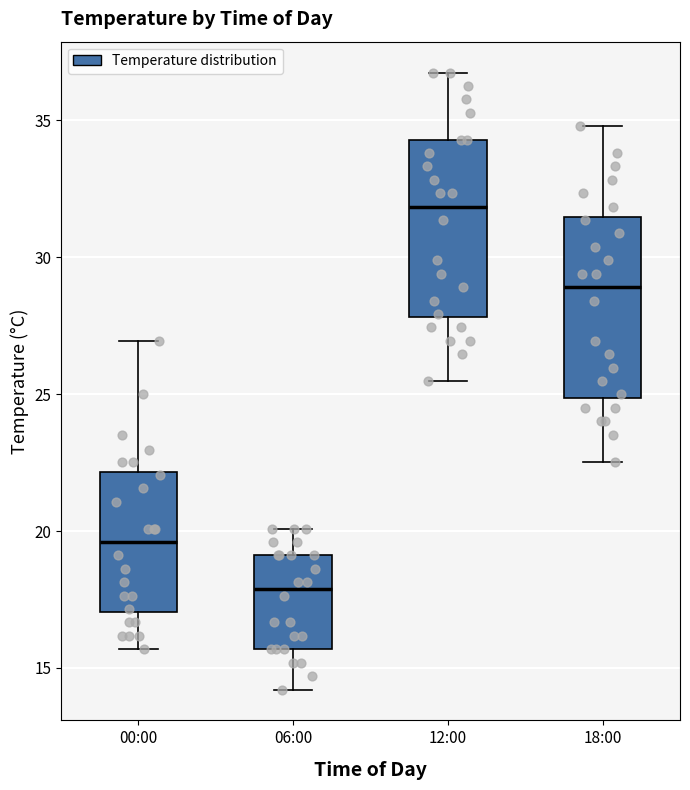

Which box has the lowest median line?

06:00